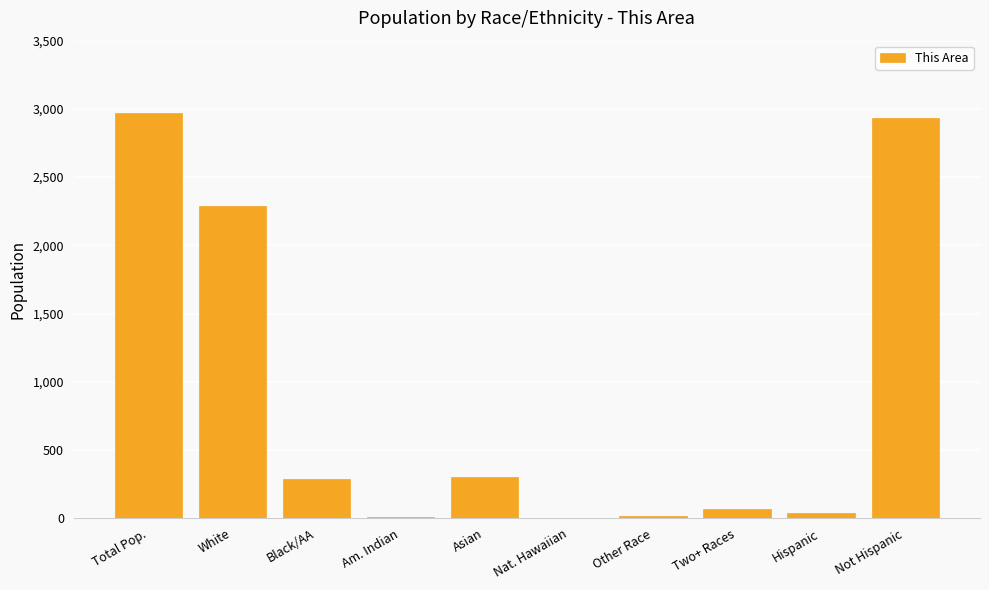

Is it true that the value at Asian is 305?

True